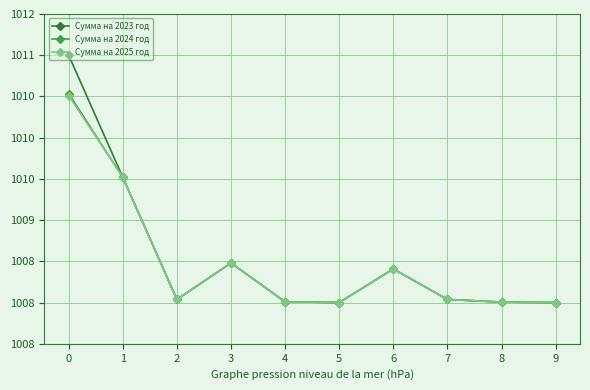

True or false: Сумма на 2024 год has a value of 1009.5 at 1.

True